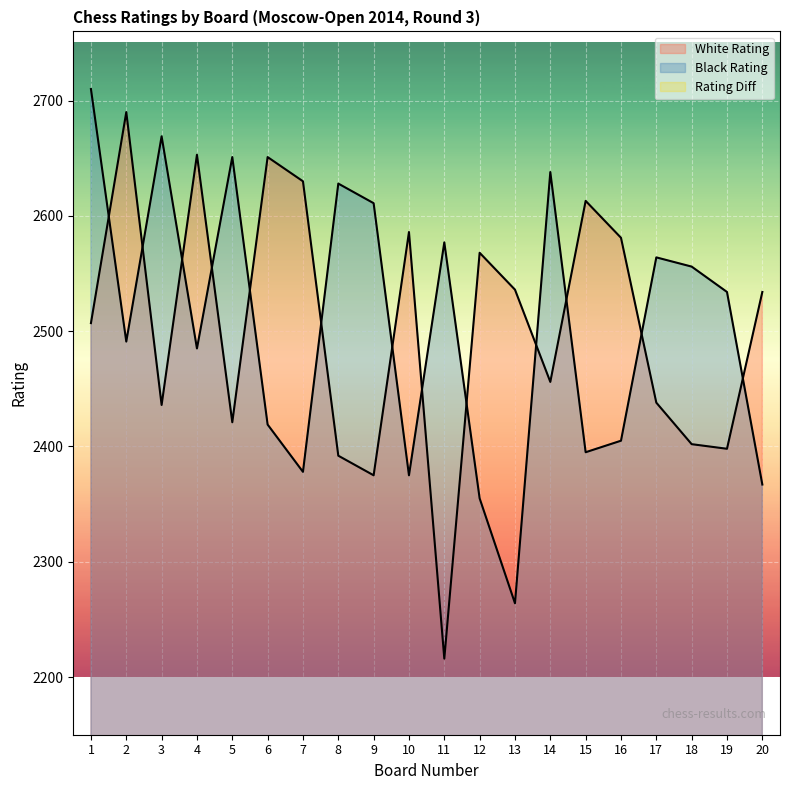

Reading left to right, transcribe all the data shown in this chart.

White Rating: 1=2507	2=2690	3=2436	4=2653	5=2421	6=2651	7=2630	8=2392	9=2375	10=2586	11=2216	12=2568	13=2536	14=2456	15=2613	16=2581	17=2438	18=2402	19=2398	20=2534
Black Rating: 1=2710	2=2491	3=2669	4=2485	5=2651	6=2419	7=2378	8=2628	9=2611	10=2375	11=2577	12=2355	13=2264	14=2638	15=2395	16=2405	17=2564	18=2556	19=2534	20=2367